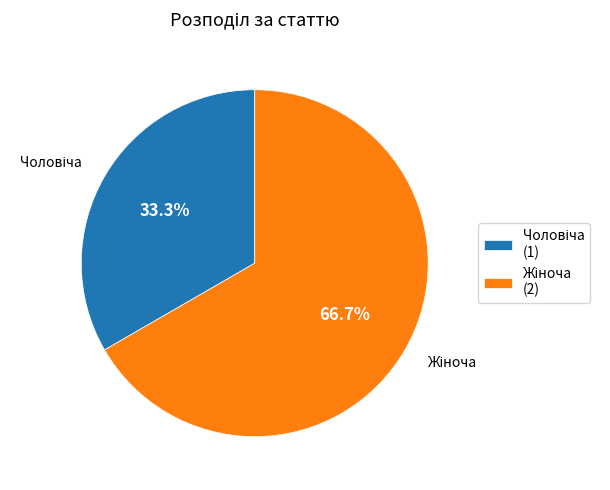

Is there a majority slice in this chart?

Yes